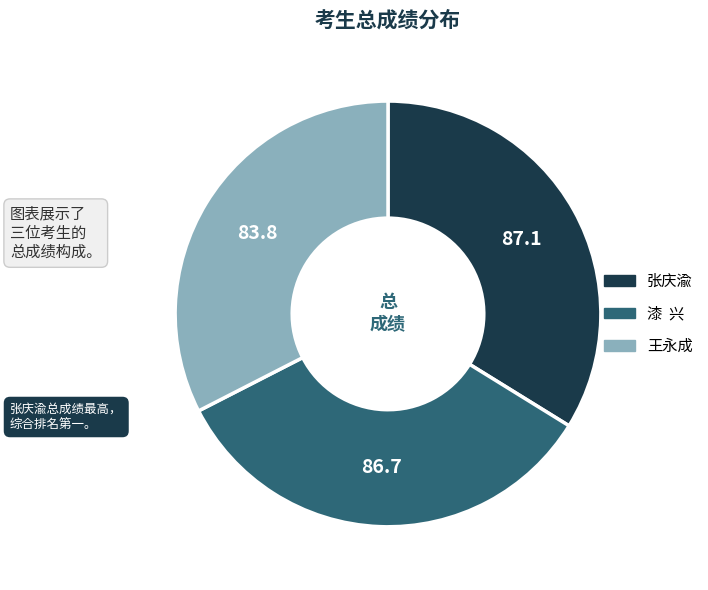

Which category has the smallest portion of the pie?

王永成